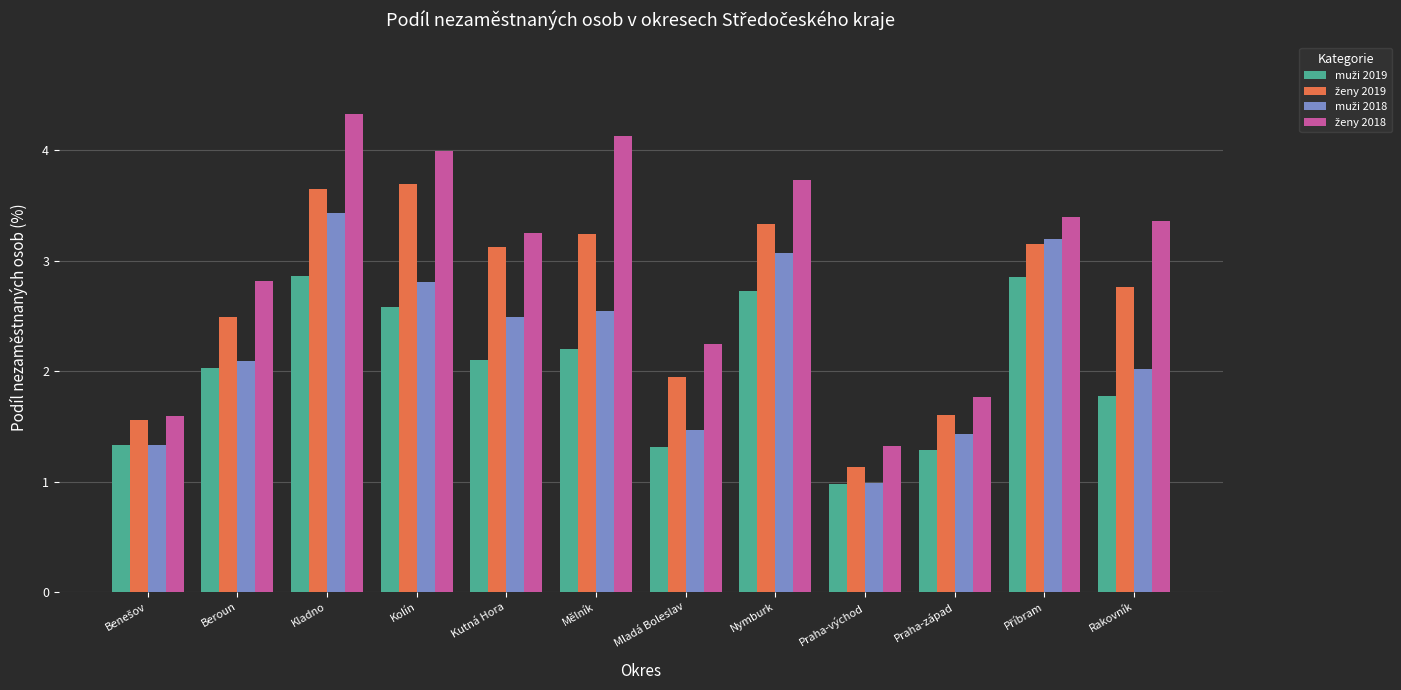

What is the smallest value displayed?

1.0